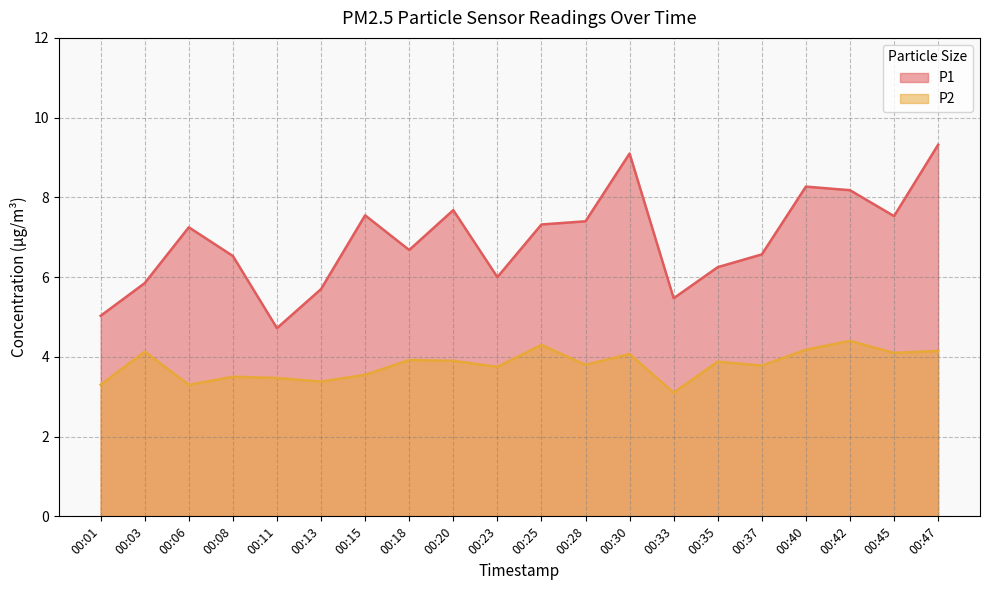

Reading right to left, list all the values displayed in this chart.

P1: 9.3	7.5	8.2	8.3	6.6	6.2	5.5	9.1	7.4	7.3	6.0	7.7	6.7	7.5	5.7	4.7	6.5	7.2	5.8	5.0
P2: 4.2	4.1	4.4	4.2	3.8	3.9	3.1	4.1	3.8	4.3	3.8	3.9	3.9	3.5	3.4	3.5	3.5	3.3	4.1	3.3